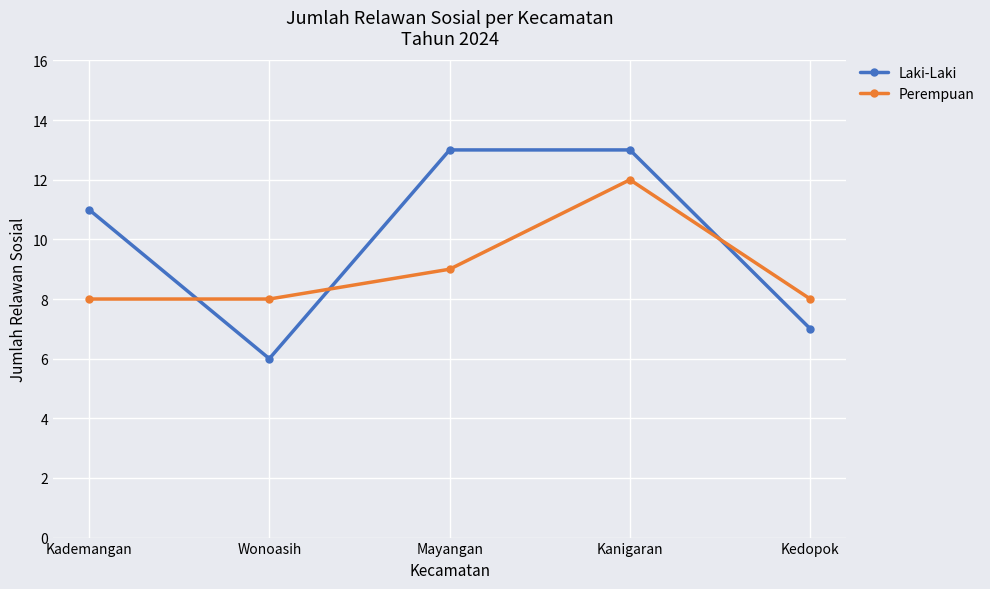

What is the maximum value shown in the chart?

13